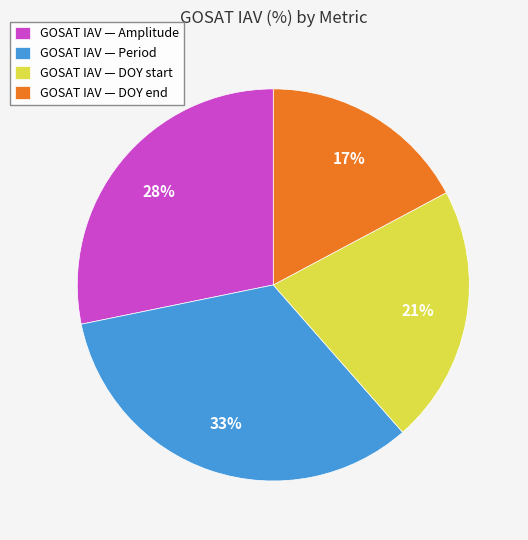

Rank the categories by value from highest to lowest.

GOSAT IAV — Period, GOSAT IAV — Amplitude, GOSAT IAV — DOY start, GOSAT IAV — DOY end